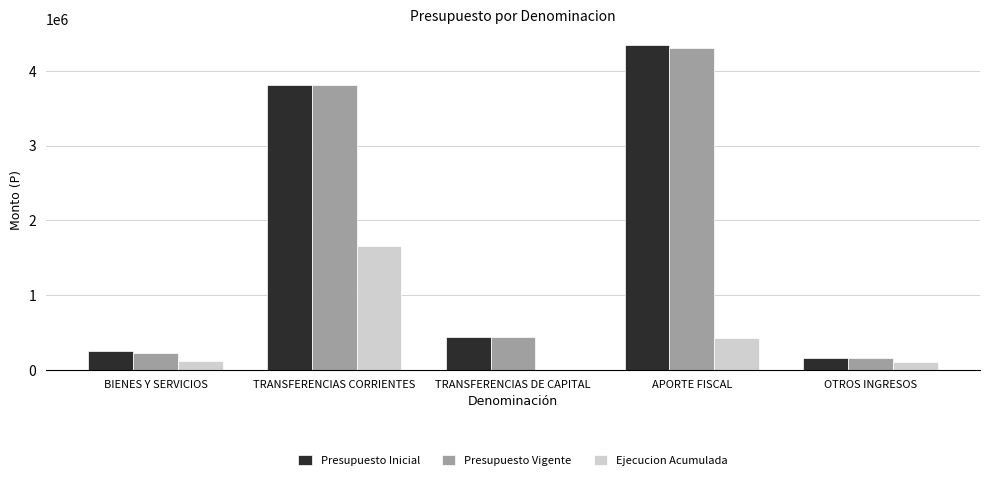

The value of Ejecucion Acumulada at OTROS INGRESOS is 99404. True or false?

True